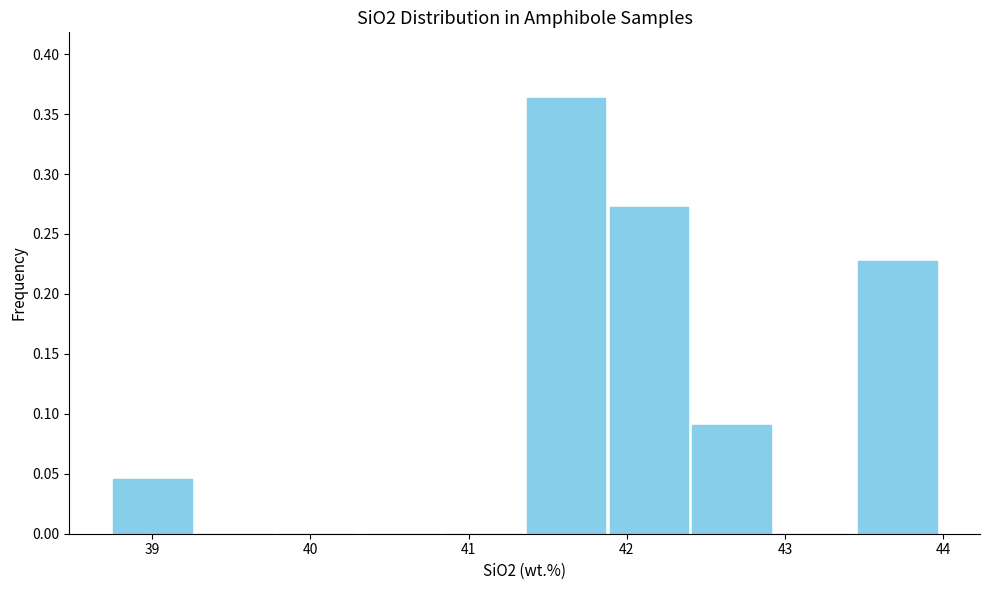

What is the height of the bar covering 42.4 to 42.9 on the x-axis? Neither the bar edges nor the heights are printed on the chart, so give them approximately, as read against the axes.

0.090